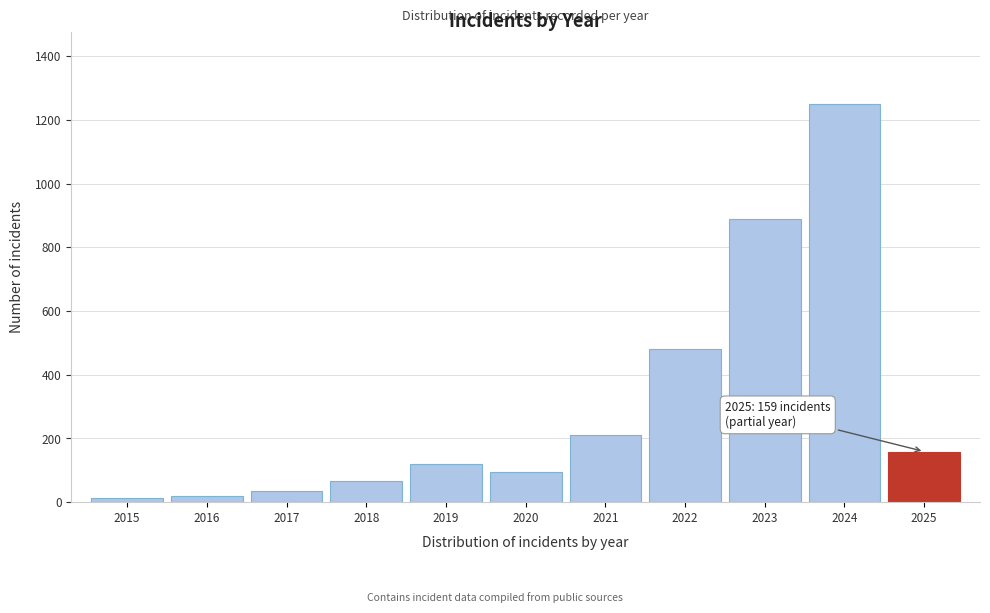

Reading left to right, transcribe all the data shown in this chart.

12	18	35	67	120	95	210	480	890	1250	159